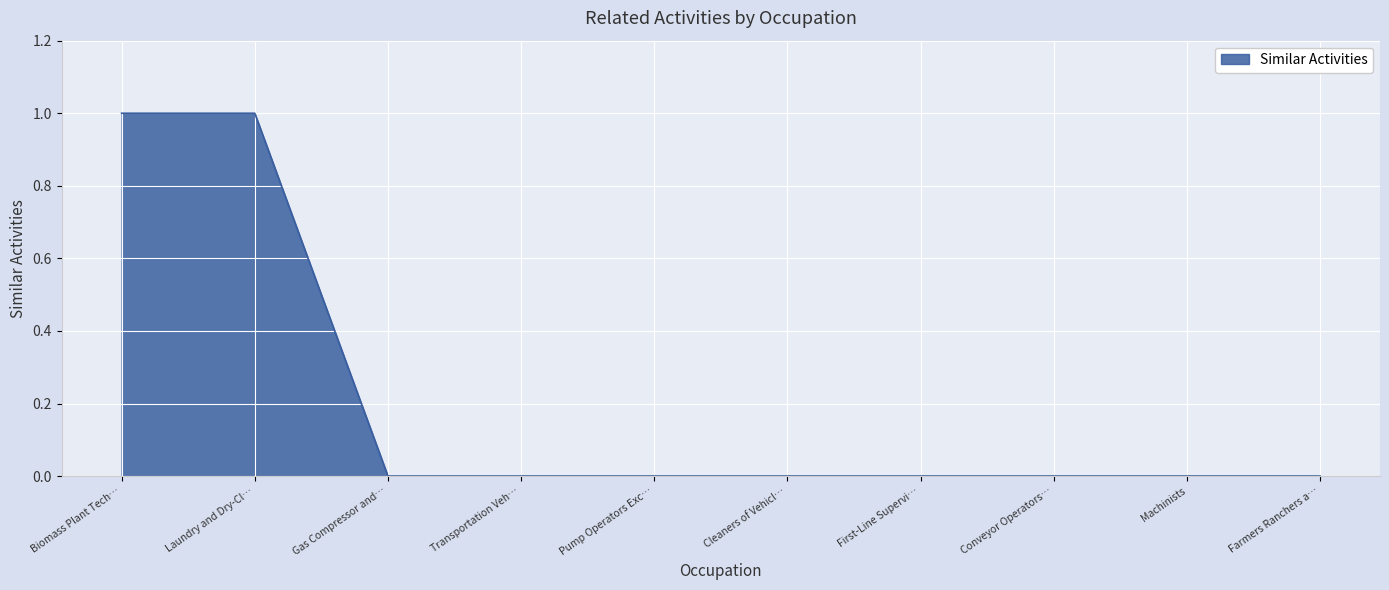

True or false: the data shows 1 at Machinists.

False